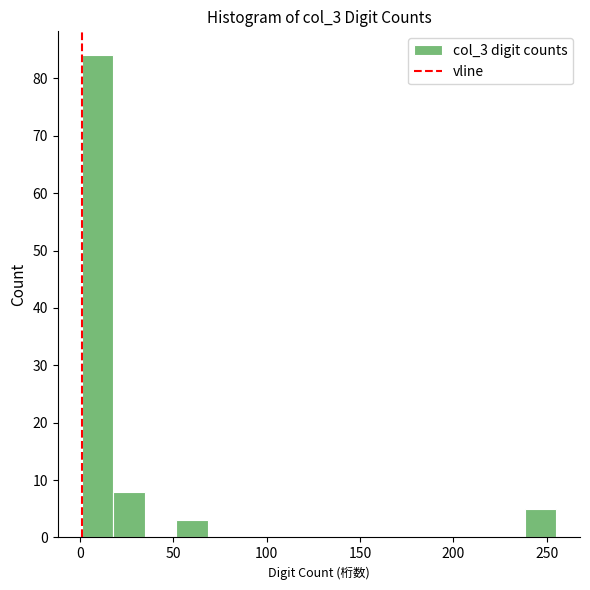

Read against the x-axis, roughly where is the centre of the tallest bar?

10